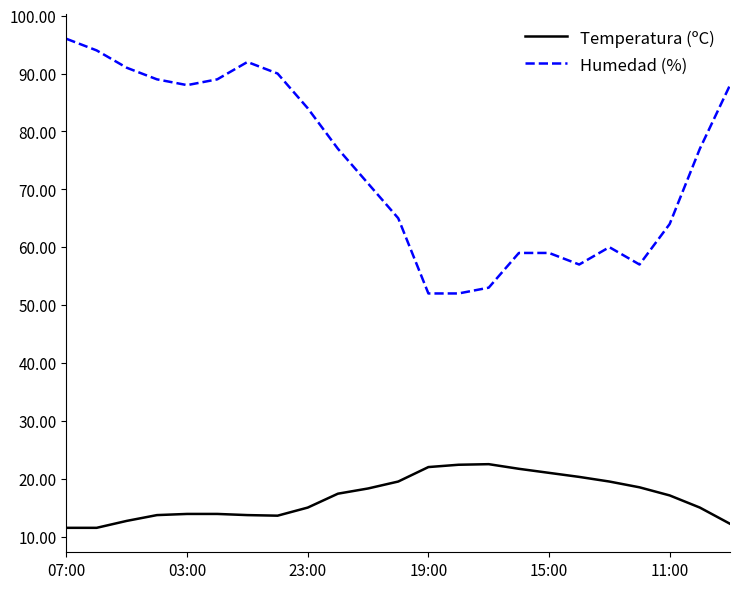

What is the minimum value shown in the chart?

11.5